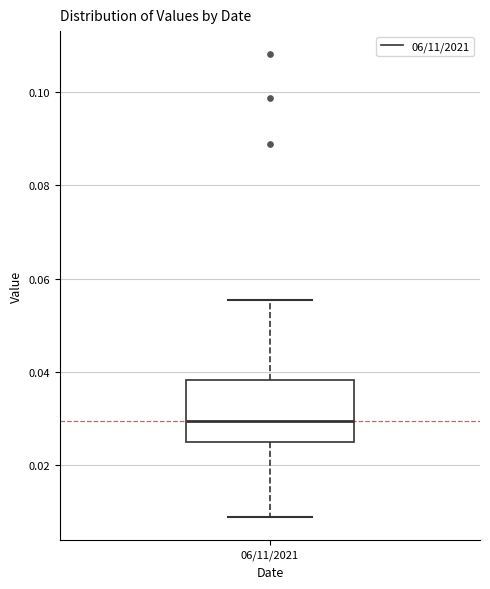

Where does the lower whisker of the box for 06/11/2021 end on the y-axis? The values are not printed on the chart, so give them approximately, as read against the axis.

0.008